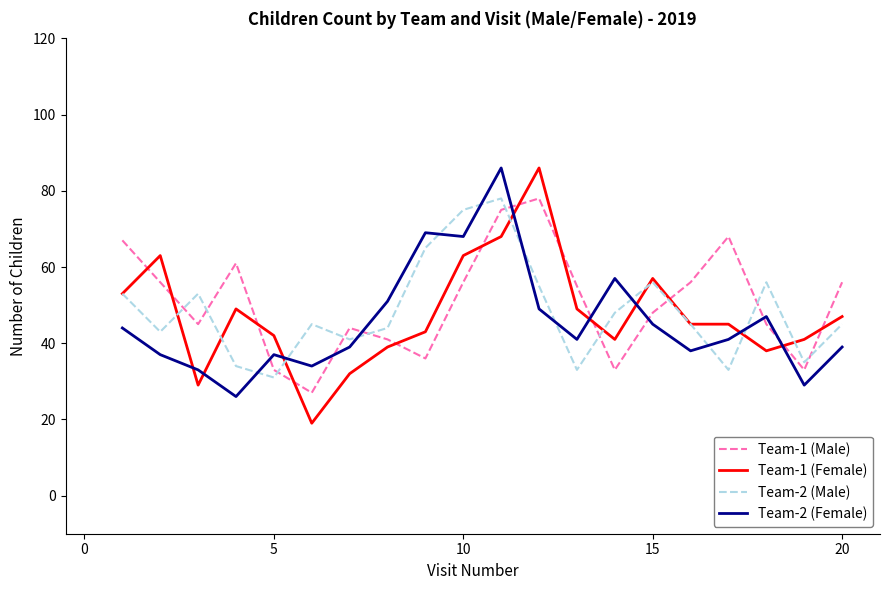

What are all the series names shown in the legend?

Team-1 (Male), Team-1 (Female), Team-2 (Male), Team-2 (Female)